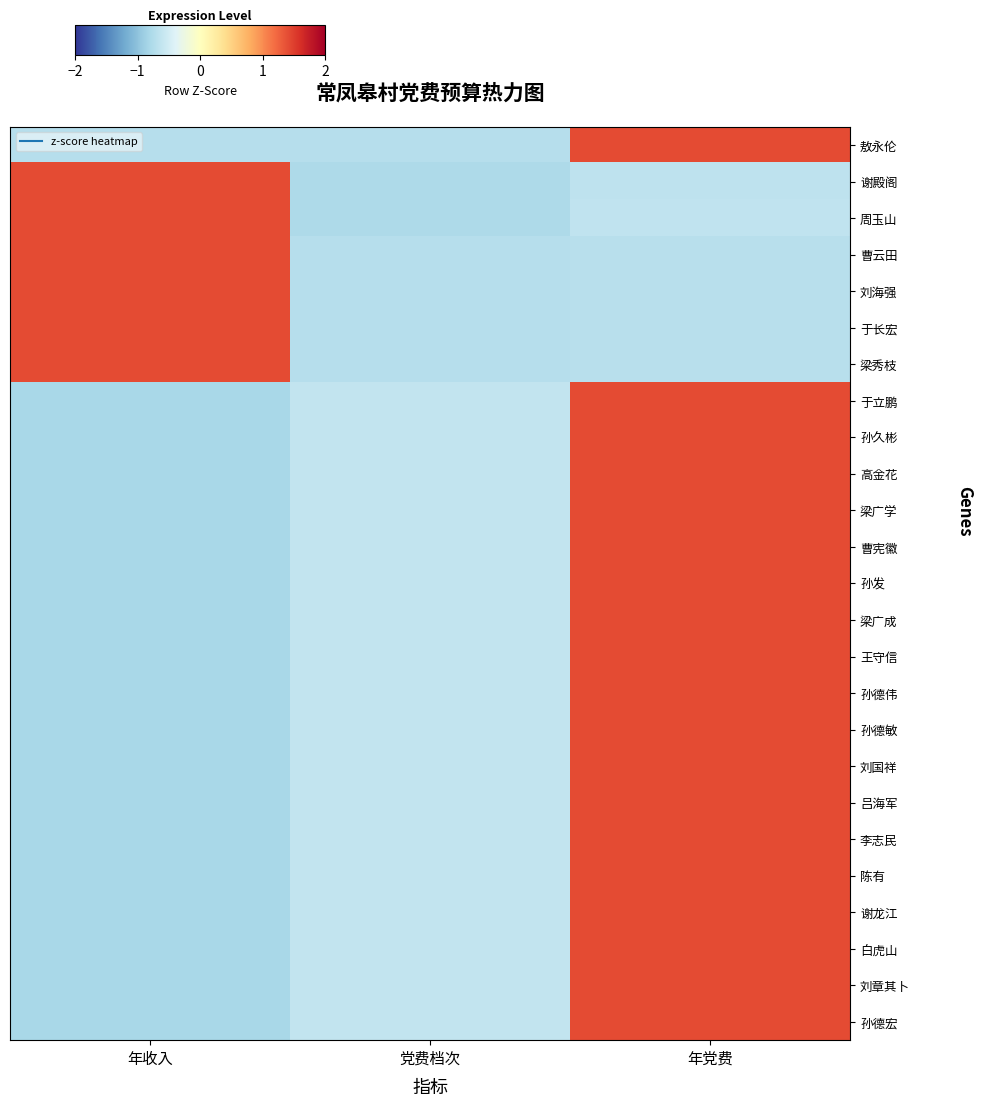

Reading right to left, what are all the values shown in this chart?

敖永伦: 年党费=1.4	党费档次=-0.7	年收入=-0.7
谢殿阁: 年党费=-0.6	党费档次=-0.8	年收入=1.4
周玉山: 年党费=-0.6	党费档次=-0.8	年收入=1.4
曹云田: 年党费=-0.7	党费档次=-0.7	年收入=1.4
刘海强: 年党费=-0.7	党费档次=-0.7	年收入=1.4
于长宏: 年党费=-0.7	党费档次=-0.7	年收入=1.4
梁秀枝: 年党费=-0.7	党费档次=-0.7	年收入=1.4
于立鹏: 年党费=1.4	党费档次=-0.6	年收入=-0.8
孙久彬: 年党费=1.4	党费档次=-0.6	年收入=-0.8
高金花: 年党费=1.4	党费档次=-0.6	年收入=-0.8
梁广学: 年党费=1.4	党费档次=-0.6	年收入=-0.8
曹宪徽: 年党费=1.4	党费档次=-0.6	年收入=-0.8
孙发: 年党费=1.4	党费档次=-0.6	年收入=-0.8
梁广成: 年党费=1.4	党费档次=-0.6	年收入=-0.8
王守信: 年党费=1.4	党费档次=-0.6	年收入=-0.8
孙德伟: 年党费=1.4	党费档次=-0.6	年收入=-0.8
孙德敏: 年党费=1.4	党费档次=-0.6	年收入=-0.8
刘国祥: 年党费=1.4	党费档次=-0.6	年收入=-0.8
吕海军: 年党费=1.4	党费档次=-0.6	年收入=-0.8
李志民: 年党费=1.4	党费档次=-0.6	年收入=-0.8
陈有: 年党费=1.4	党费档次=-0.6	年收入=-0.8
谢龙江: 年党费=1.4	党费档次=-0.6	年收入=-0.8
白虎山: 年党费=1.4	党费档次=-0.6	年收入=-0.8
刘章其卜: 年党费=1.4	党费档次=-0.6	年收入=-0.8
孙德宏: 年党费=1.4	党费档次=-0.6	年收入=-0.8